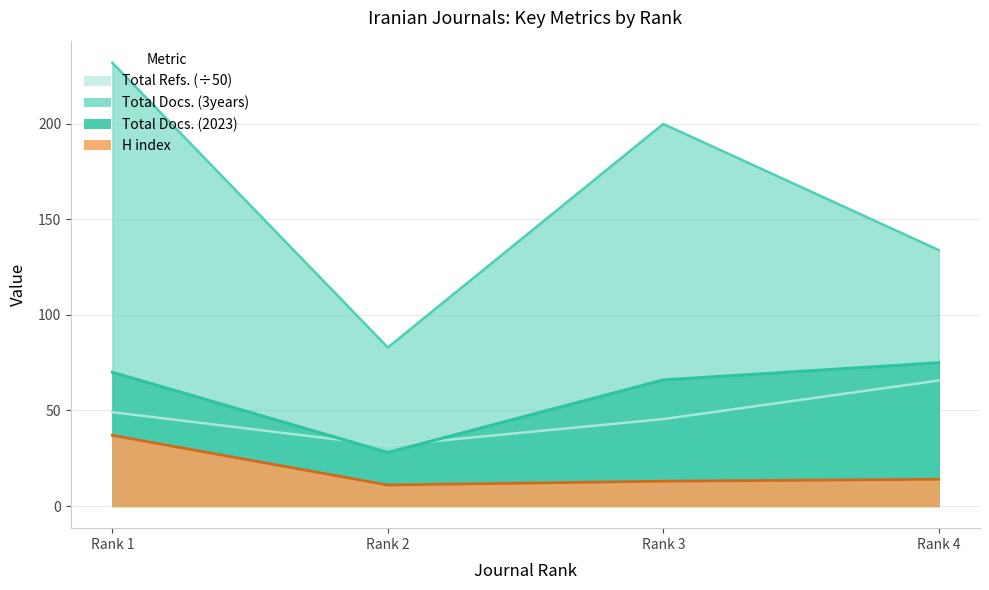

Does the chart have visible grid lines?

Yes